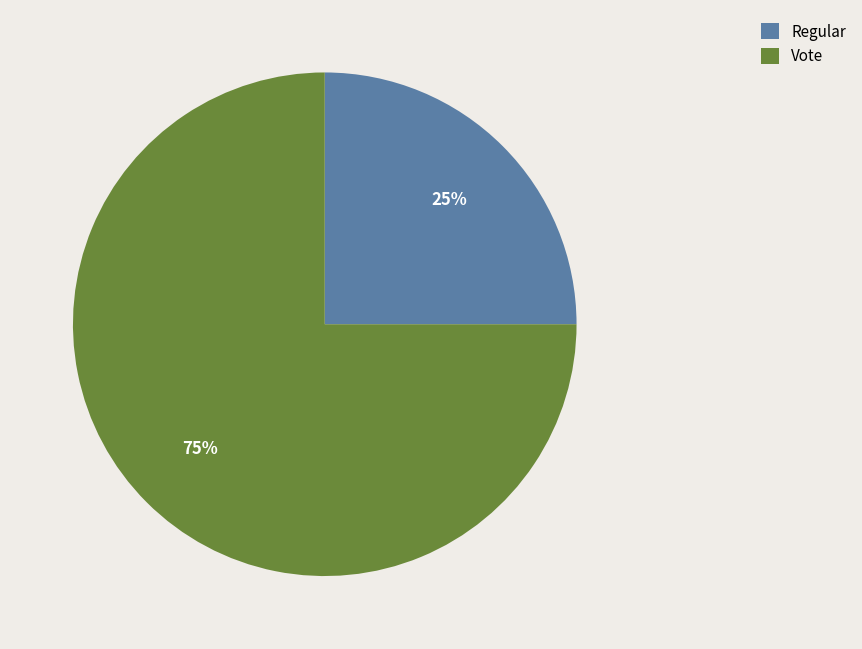

Which category has the biggest portion of the pie?

Vote